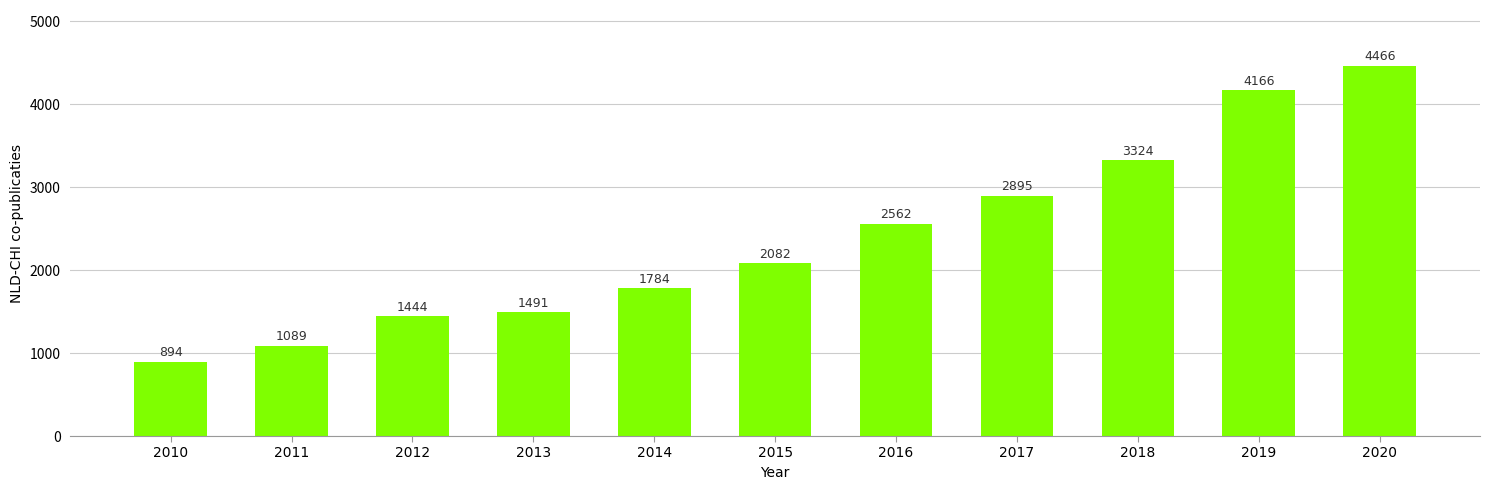

What is the maximum value shown in the chart?

4466